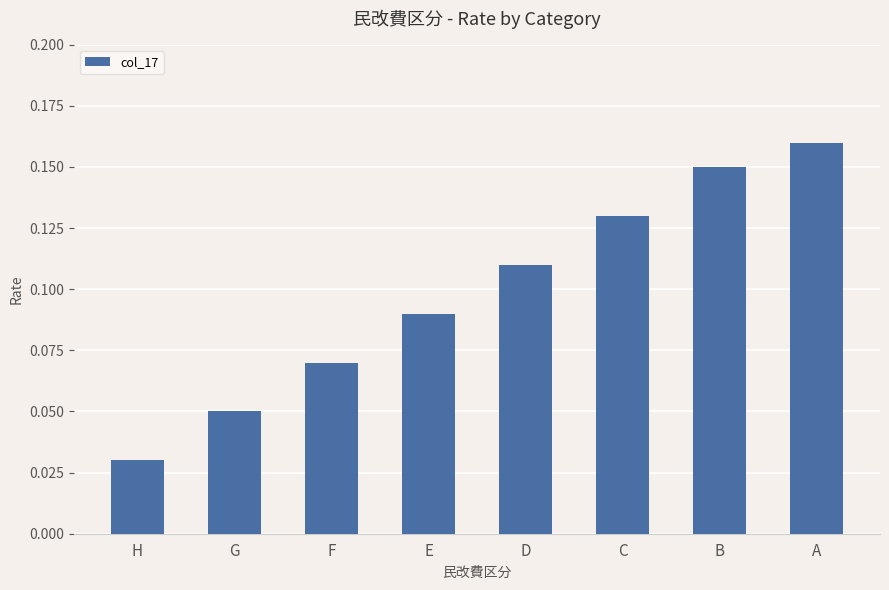

Which label corresponds to the largest value in the chart?

A